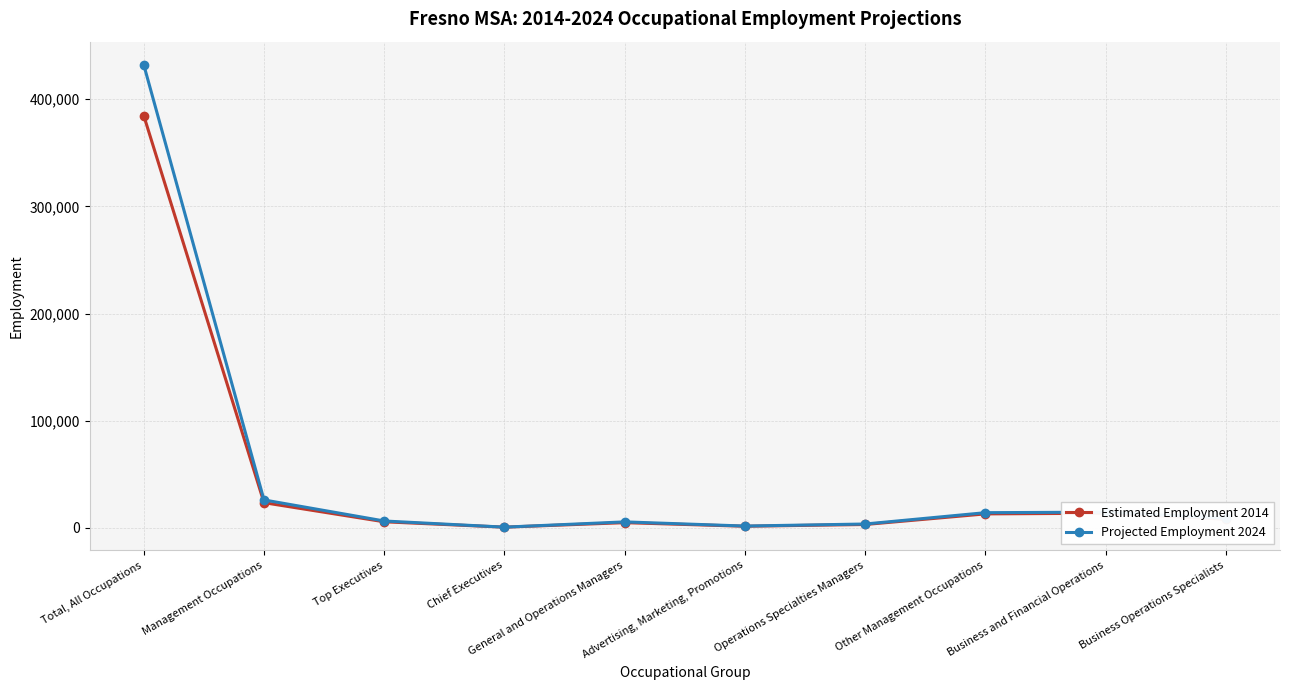

Rank the series by their maximum value, from highest to lowest.

Projected Employment 2024, Estimated Employment 2014